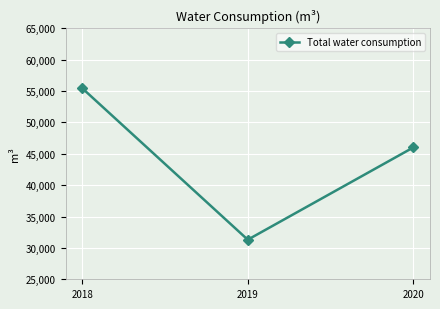

Which label corresponds to the largest value in the chart?

2018